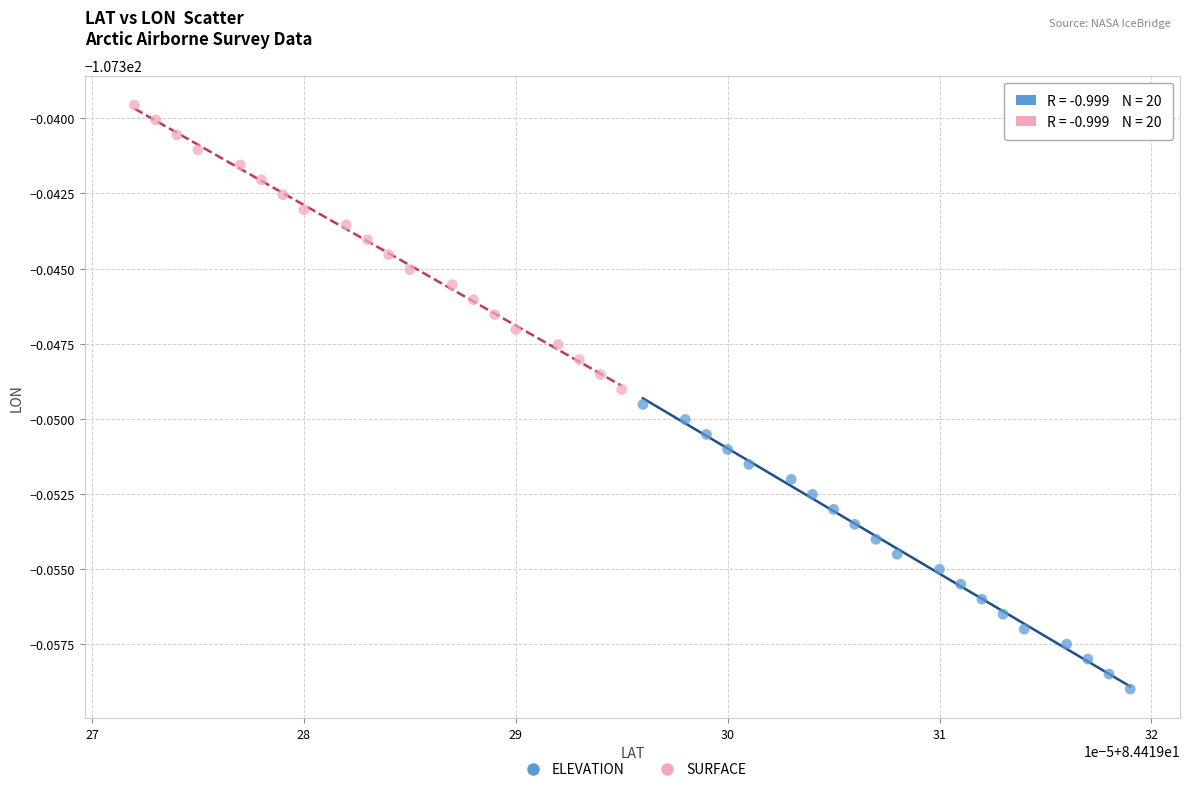

What are all the series names shown in the legend?

ELEVATION, SURFACE